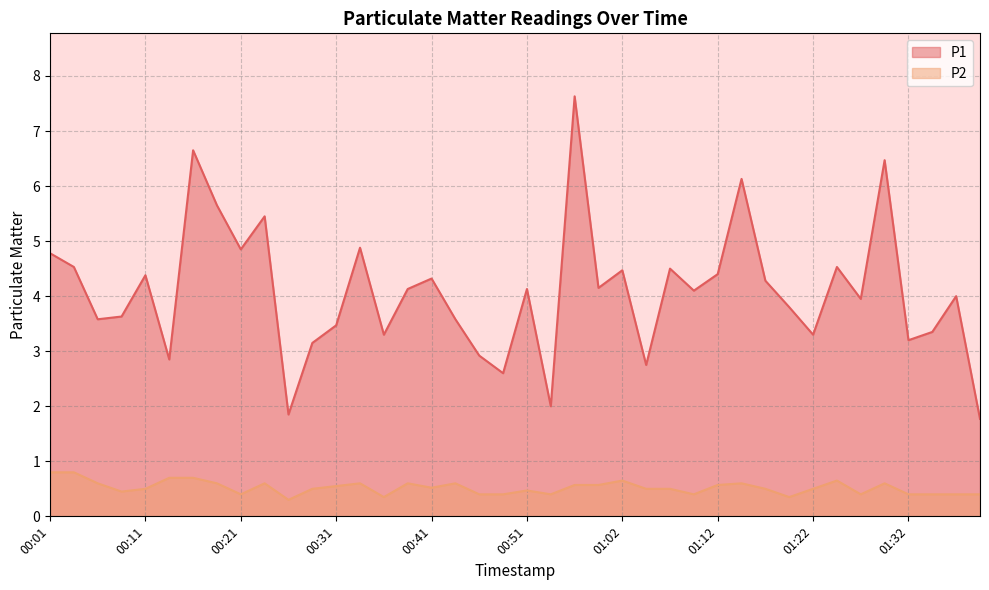

Reading left to right, what are all the values shown in this chart?

P1: 00:01=4.8	00:03=4.5	00:06=3.6	00:08=3.6	00:11=4.4	00:13=2.9	00:16=6.7	00:18=5.7	00:21=4.8	00:23=5.5	00:26=1.9	00:28=3.1	00:31=3.5	00:34=4.9	00:36=3.3	00:39=4.1	00:41=4.3	00:44=3.6	00:46=2.9	00:49=2.6	00:51=4.1	00:54=2.0	00:57=7.6	00:59=4.2	01:02=4.5	01:04=2.8	01:07=4.5	01:09=4.1	01:12=4.4	01:14=6.1	01:17=4.3	01:19=3.8	01:22=3.3	01:24=4.5	01:27=4.0	01:29=6.5	01:32=3.2	01:34=3.4	01:37=4.0	01:39=1.8
P2: 00:01=0.8	00:03=0.8	00:06=0.6	00:08=0.5	00:11=0.5	00:13=0.7	00:16=0.7	00:18=0.6	00:21=0.4	00:23=0.6	00:26=0.3	00:28=0.5	00:31=0.6	00:34=0.6	00:36=0.3	00:39=0.6	00:41=0.5	00:44=0.6	00:46=0.4	00:49=0.4	00:51=0.5	00:54=0.4	00:57=0.6	00:59=0.6	01:02=0.7	01:04=0.5	01:07=0.5	01:09=0.4	01:12=0.6	01:14=0.6	01:17=0.5	01:19=0.3	01:22=0.5	01:24=0.7	01:27=0.4	01:29=0.6	01:32=0.4	01:34=0.4	01:37=0.4	01:39=0.4